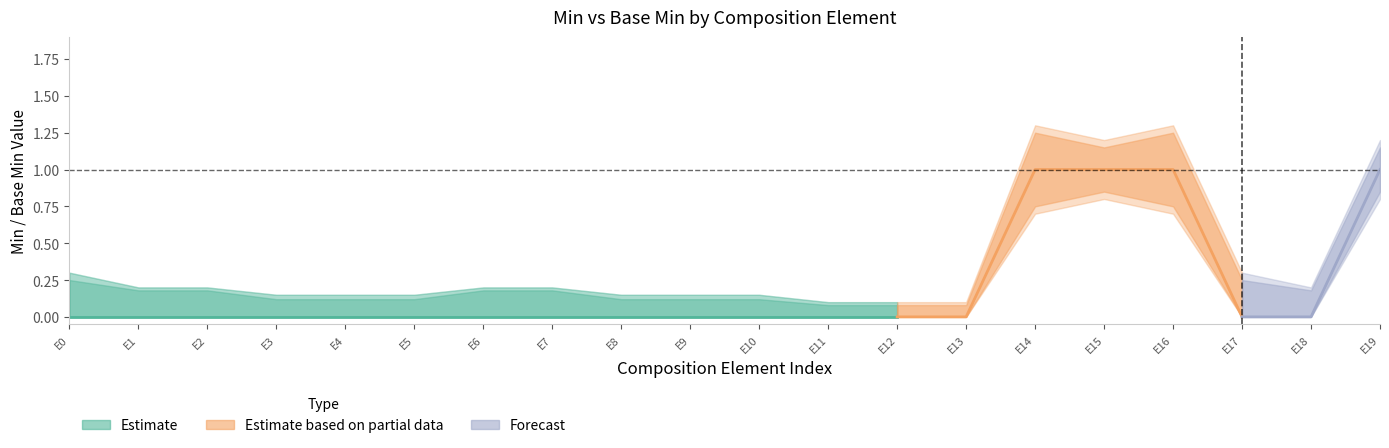

How many interior local valleys does the BaseMin_upper series have?

2